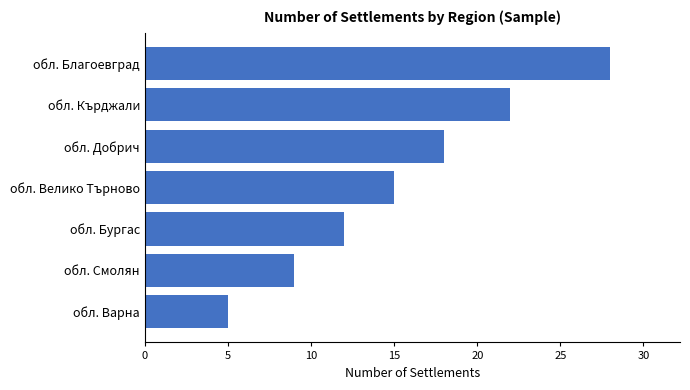

Reading top to bottom, transcribe all the data shown in this chart.

28	22	18	15	12	9	5